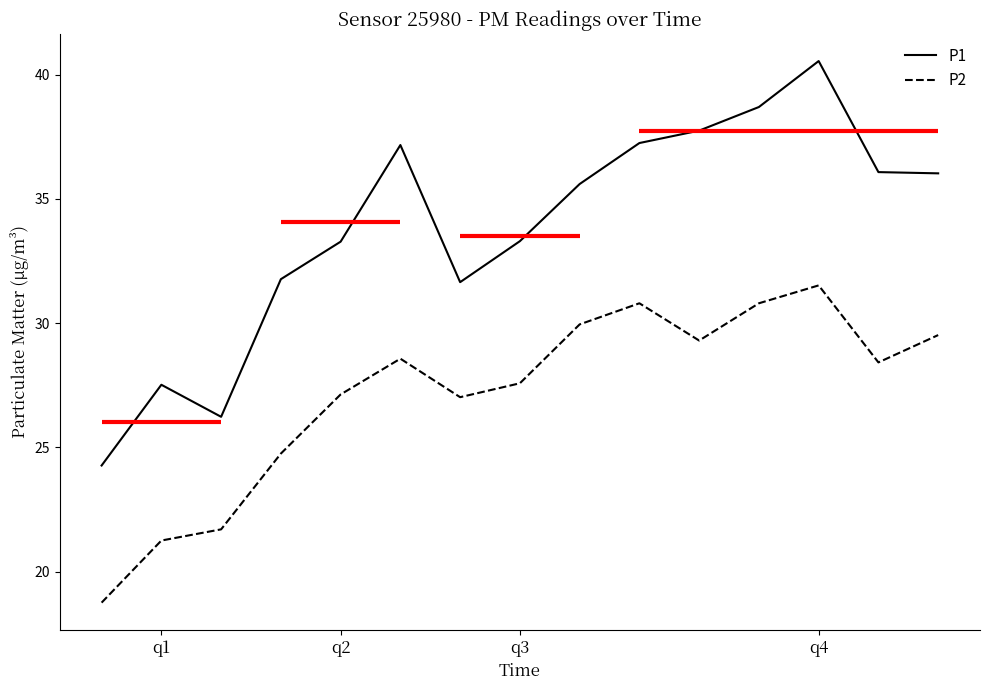

True or false: P2 and P1 cross at least once.

False